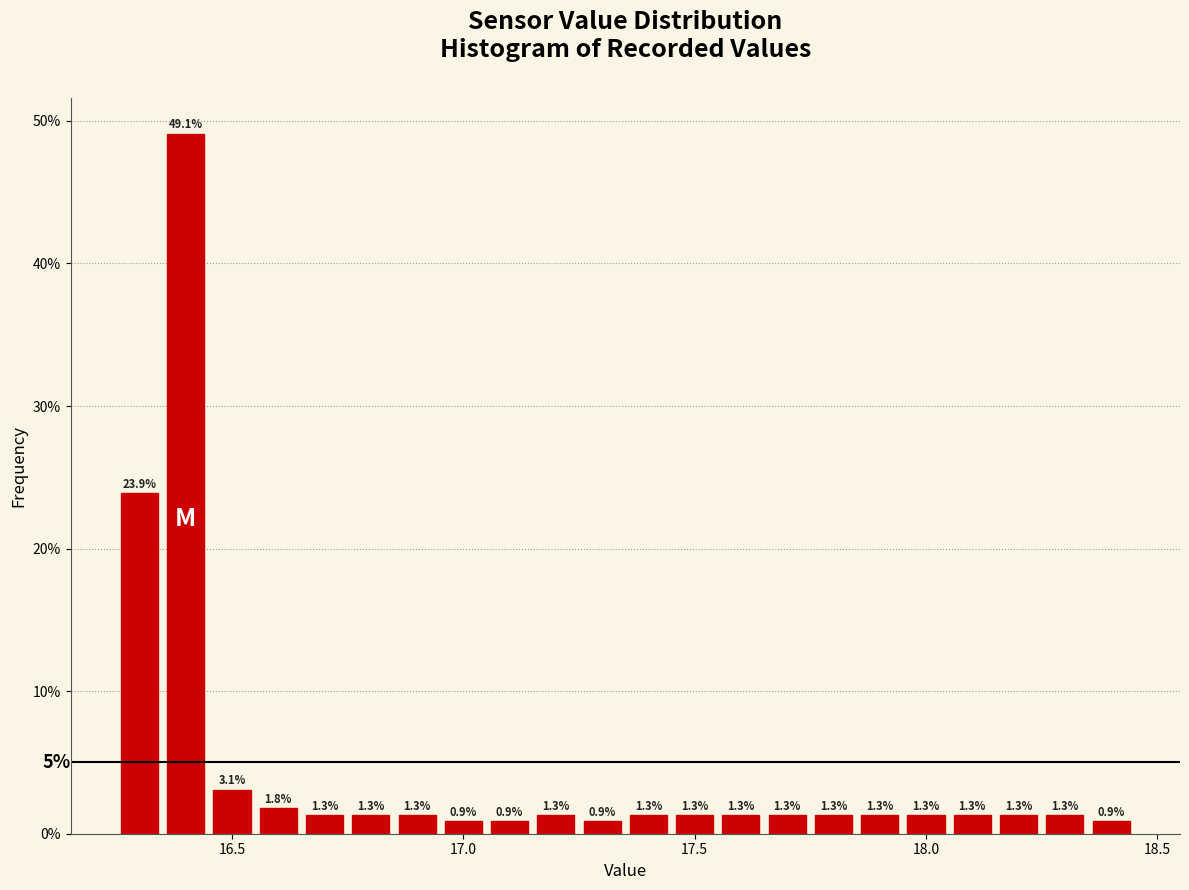

Read against the x-axis, roughly where is the centre of the tallest bar?

16.40